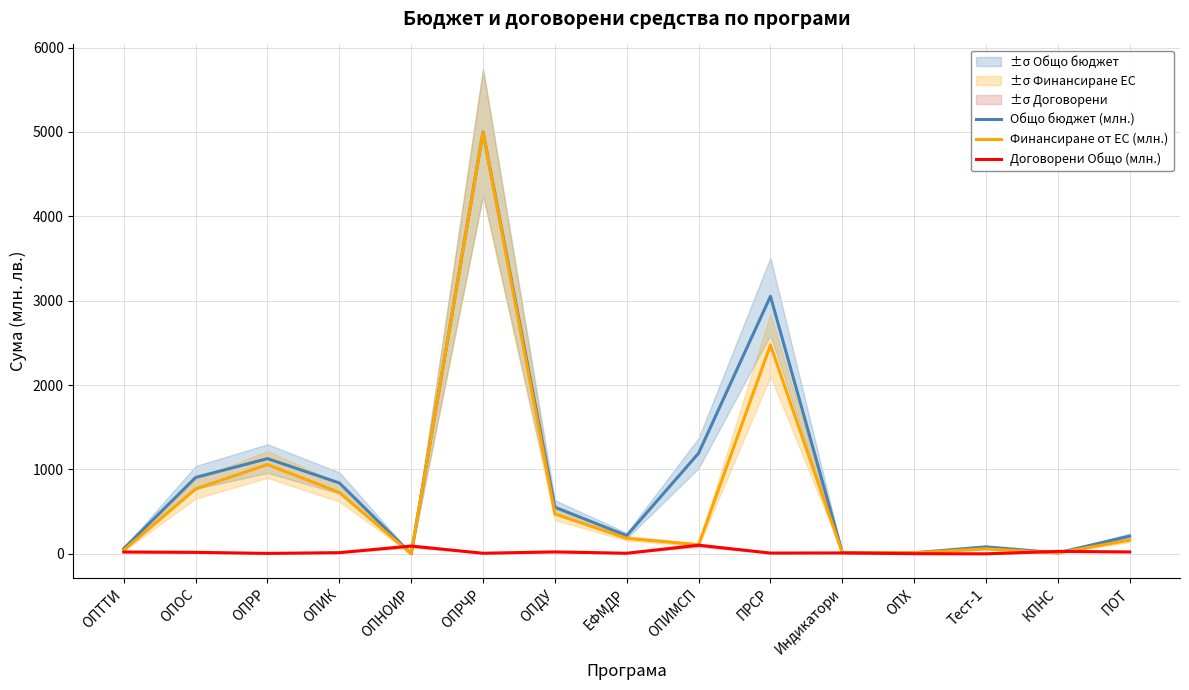

At which category is the sum across all series the highest?

ОПРЧР